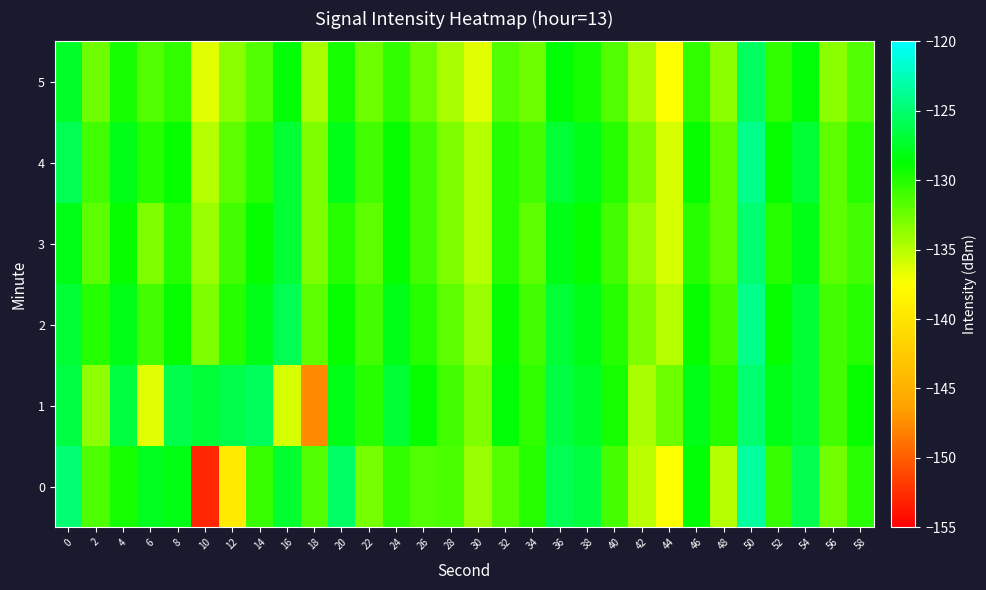

Reading right to left, what are all the values shown in this chart?

0: 58=-130.2	56=-132.7	54=-126.0	52=-130.6	50=-123.3	48=-135.0	46=-128.6	44=-137.4	42=-135.1	40=-131.2	38=-126.6	36=-125.9	34=-130.0	32=-131.7	30=-134.0	28=-131.2	26=-131.5	24=-130.5	22=-132.7	20=-125.4	18=-131.5	16=-127.2	14=-130.8	12=-139.5	10=-152.9	8=-128.2	6=-127.8	4=-129.5	2=-131.4	0=-124.9
1: 58=-129.0	56=-131.0	54=-127.0	52=-128.0	50=-125.0	48=-130.0	46=-128.0	44=-132.5	42=-134.5	40=-129.5	38=-127.5	36=-126.5	34=-130.5	32=-128.5	30=-133.0	28=-131.0	26=-129.0	24=-127.0	22=-130.0	20=-128.0	18=-147.7	16=-136.0	14=-125.7	12=-126.2	10=-126.9	8=-126.2	6=-136.5	4=-126.6	2=-133.6	0=-126.4
2: 58=-130.0	56=-131.0	54=-127.0	52=-129.0	50=-124.0	48=-131.0	46=-129.0	44=-135.0	42=-133.0	40=-130.0	38=-128.0	36=-127.0	34=-131.0	32=-129.0	30=-134.0	28=-132.0	26=-130.0	24=-128.0	22=-131.0	20=-129.0	18=-132.0	16=-126.0	14=-128.0	12=-130.0	10=-133.0	8=-129.0	6=-131.0	4=-128.0	2=-130.0	0=-127.0
3: 58=-131.0	56=-132.0	54=-128.0	52=-130.0	50=-125.0	48=-132.0	46=-130.0	44=-136.0	42=-134.0	40=-131.0	38=-129.0	36=-128.0	34=-132.0	32=-130.0	30=-135.0	28=-133.0	26=-131.0	24=-129.0	22=-132.0	20=-130.0	18=-133.0	16=-127.0	14=-129.0	12=-131.0	10=-134.0	8=-130.0	6=-133.0	4=-129.0	2=-132.0	0=-128.0
4: 58=-130.0	56=-132.0	54=-127.0	52=-129.0	50=-124.0	48=-132.0	46=-129.0	44=-136.0	42=-133.0	40=-130.0	38=-128.0	36=-127.0	34=-131.0	32=-130.0	30=-135.0	28=-133.0	26=-131.0	24=-129.0	22=-131.0	20=-128.0	18=-133.0	16=-127.0	14=-130.0	12=-132.0	10=-135.0	8=-129.0	6=-130.0	4=-128.0	2=-131.0	0=-126.0
5: 58=-131.5	56=-133.5	54=-128.5	52=-130.5	50=-125.5	48=-133.5	46=-130.5	44=-137.5	42=-134.5	40=-131.5	38=-129.5	36=-128.5	34=-132.5	32=-131.5	30=-136.5	28=-134.5	26=-132.5	24=-130.5	22=-132.5	20=-129.5	18=-134.5	16=-128.5	14=-131.5	12=-133.5	10=-136.5	8=-130.5	6=-131.5	4=-129.5	2=-132.5	0=-127.5